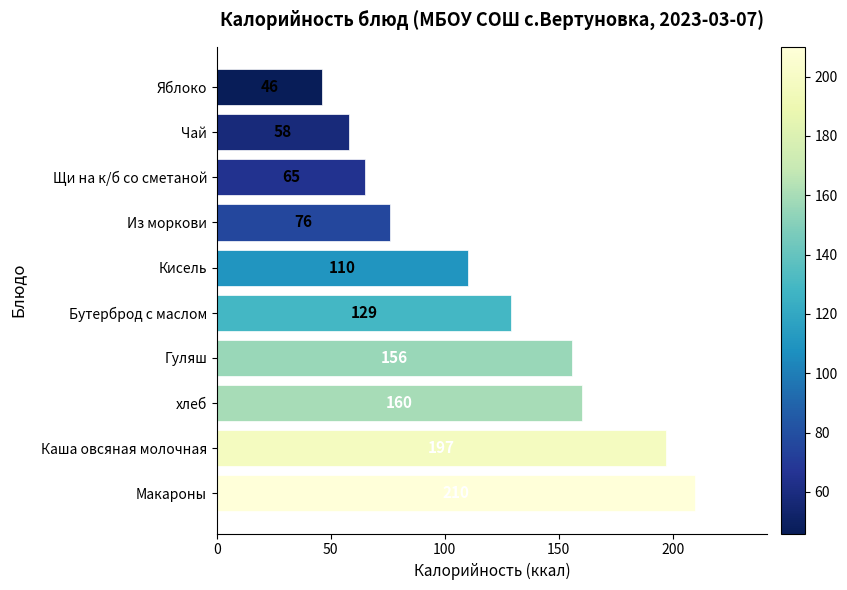

How many data points are less than 129?

5